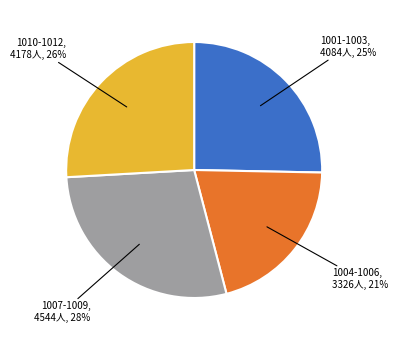

To the nearest percent, what is the average slice percentage?

25%